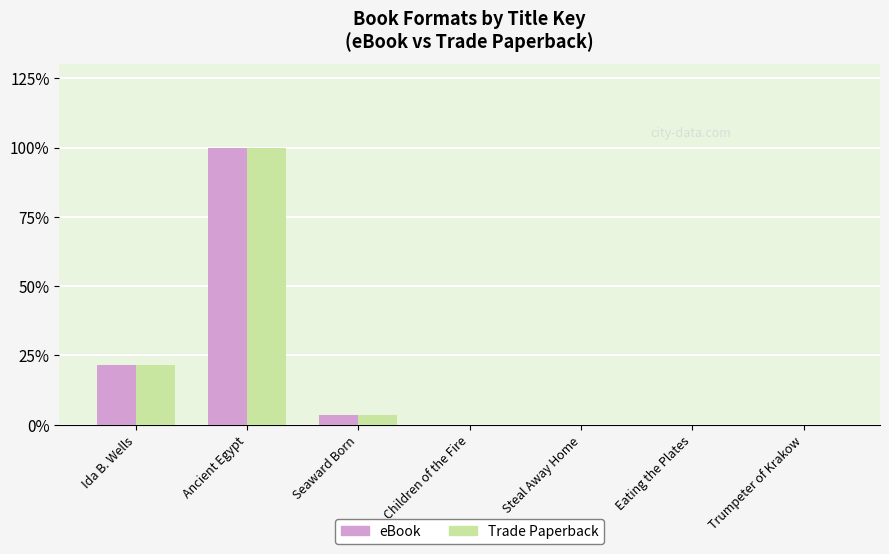

What is the maximum value for Trade Paperback?

100.0